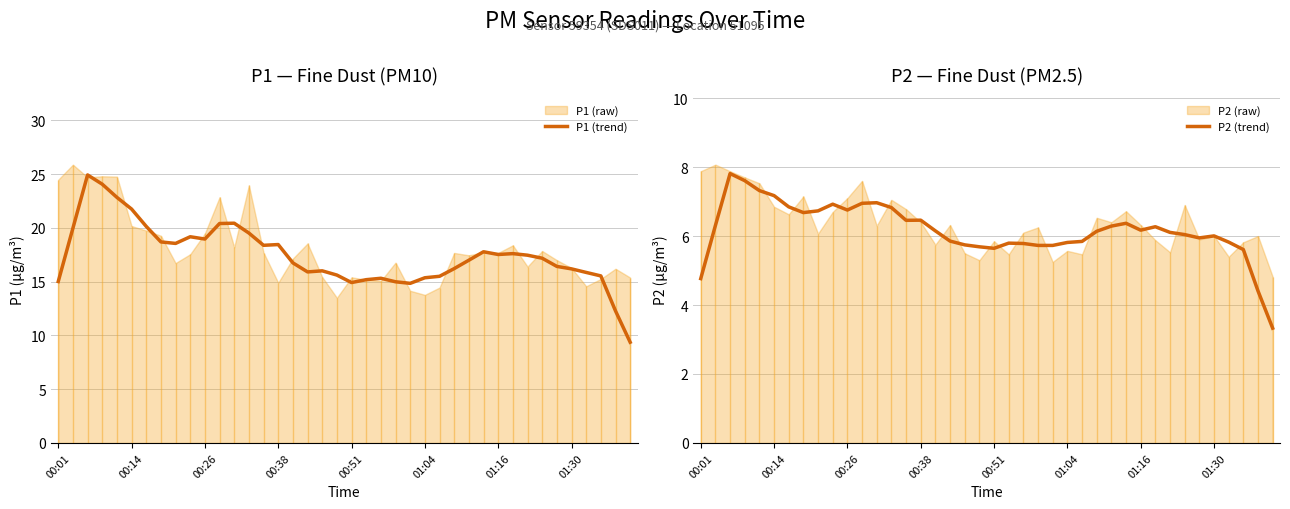

True or false: P1 (trend) and P2 (trend) cross at least once.

False